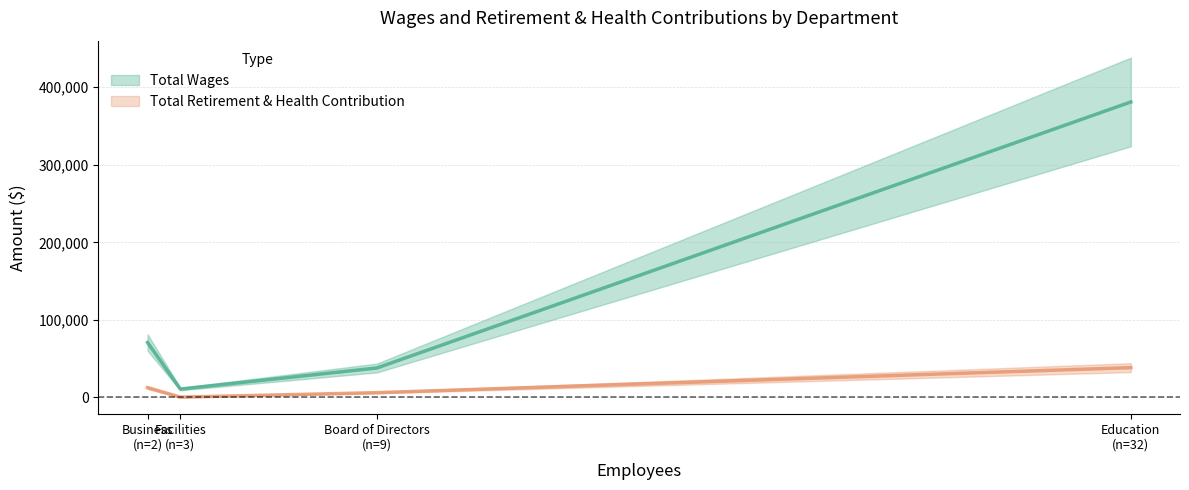

What is the sum of the Total Wages values at Facilities and Business?

81738